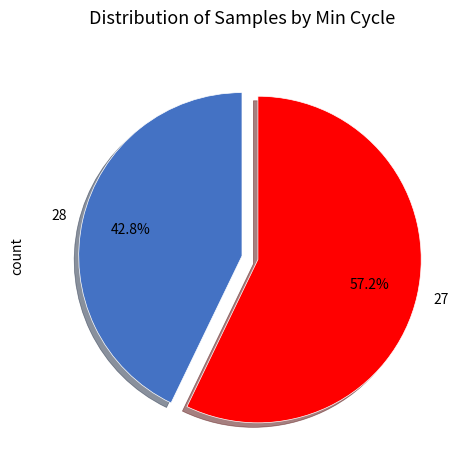

Do 28 and 27 together represent more than half of the pie?

Yes